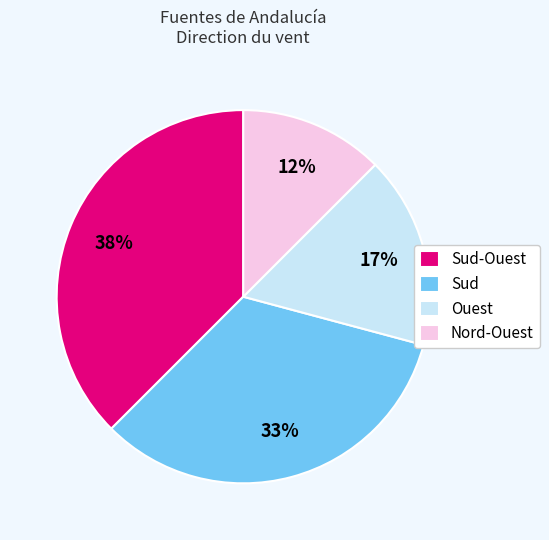

What percentage is the Sud slice, to the nearest percent?

33%